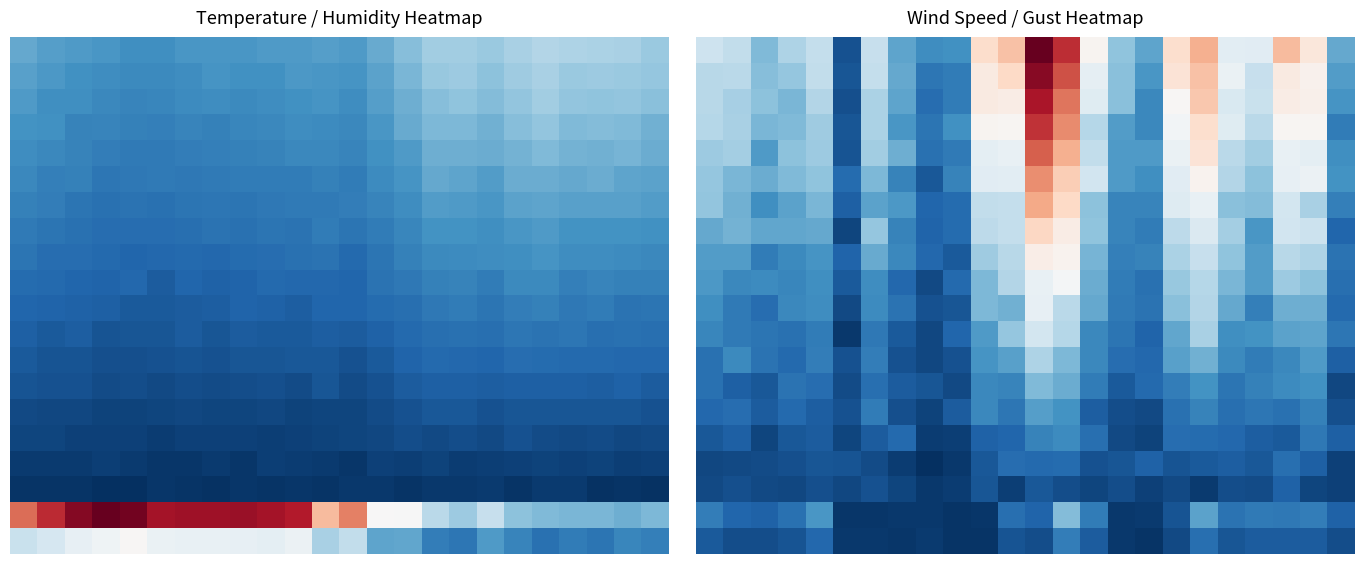

Count the number of data series in this chart.

20